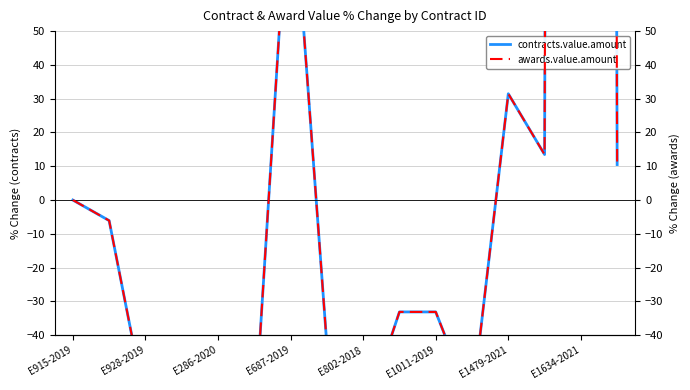

What are all the series names shown in the legend?

contracts.value.amount, awards.value.amount